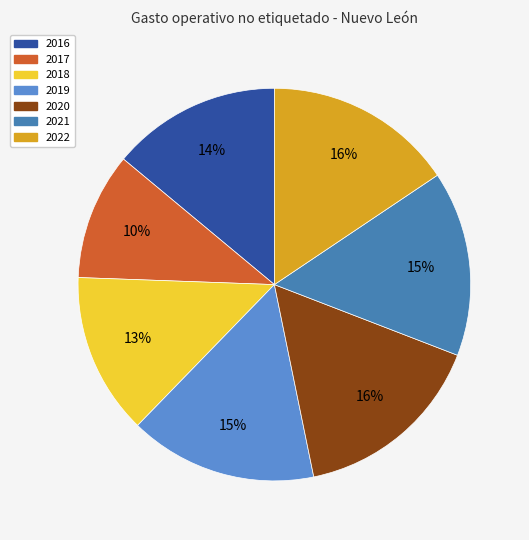

How many segments does this pie chart have?

7